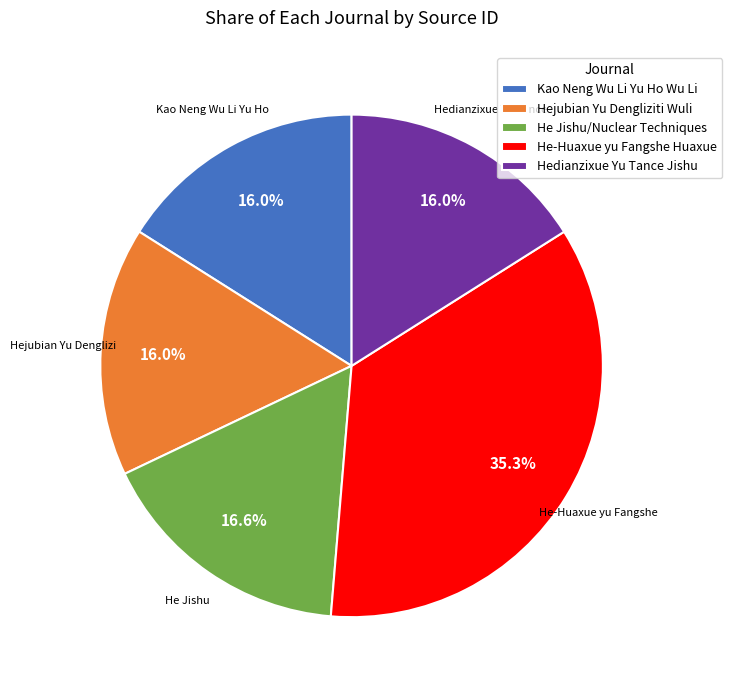

Approximately how many times larger is the value at He Jishu/Nuclear Techniques compared to Kao Neng Wu Li Yu Ho Wu Li?

1.0